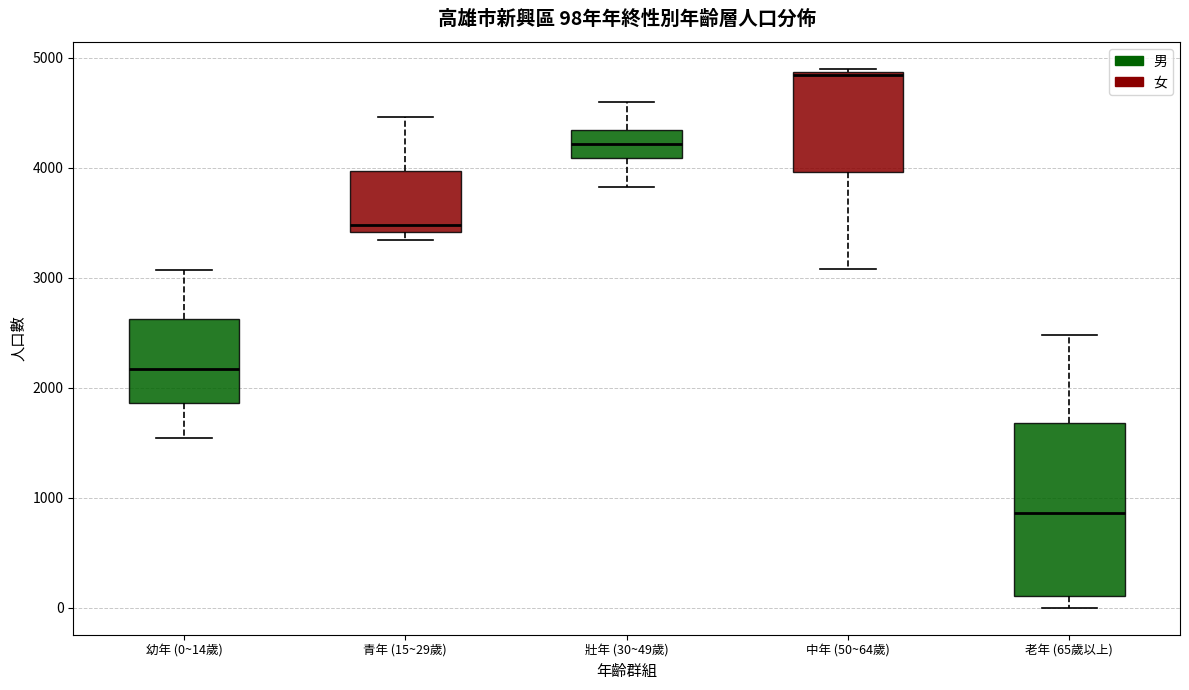

Comparing the boxes themselves (not the whiskers), which one is the tallest?

老年 (65歲以上)